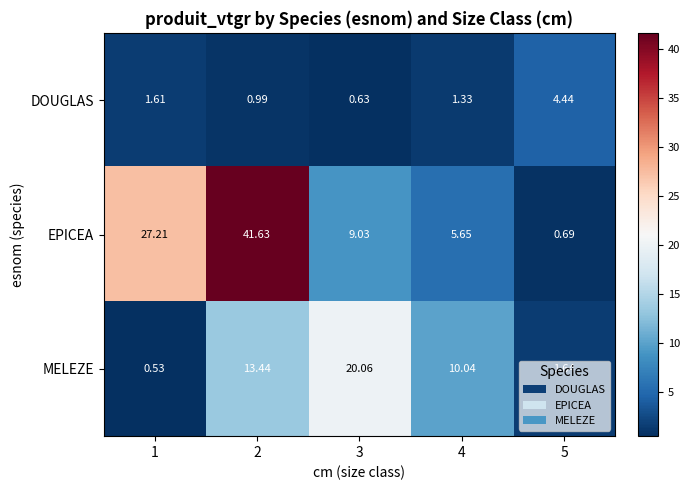

List the series in order of their peak value, highest first.

EPICEA, MELEZE, DOUGLAS